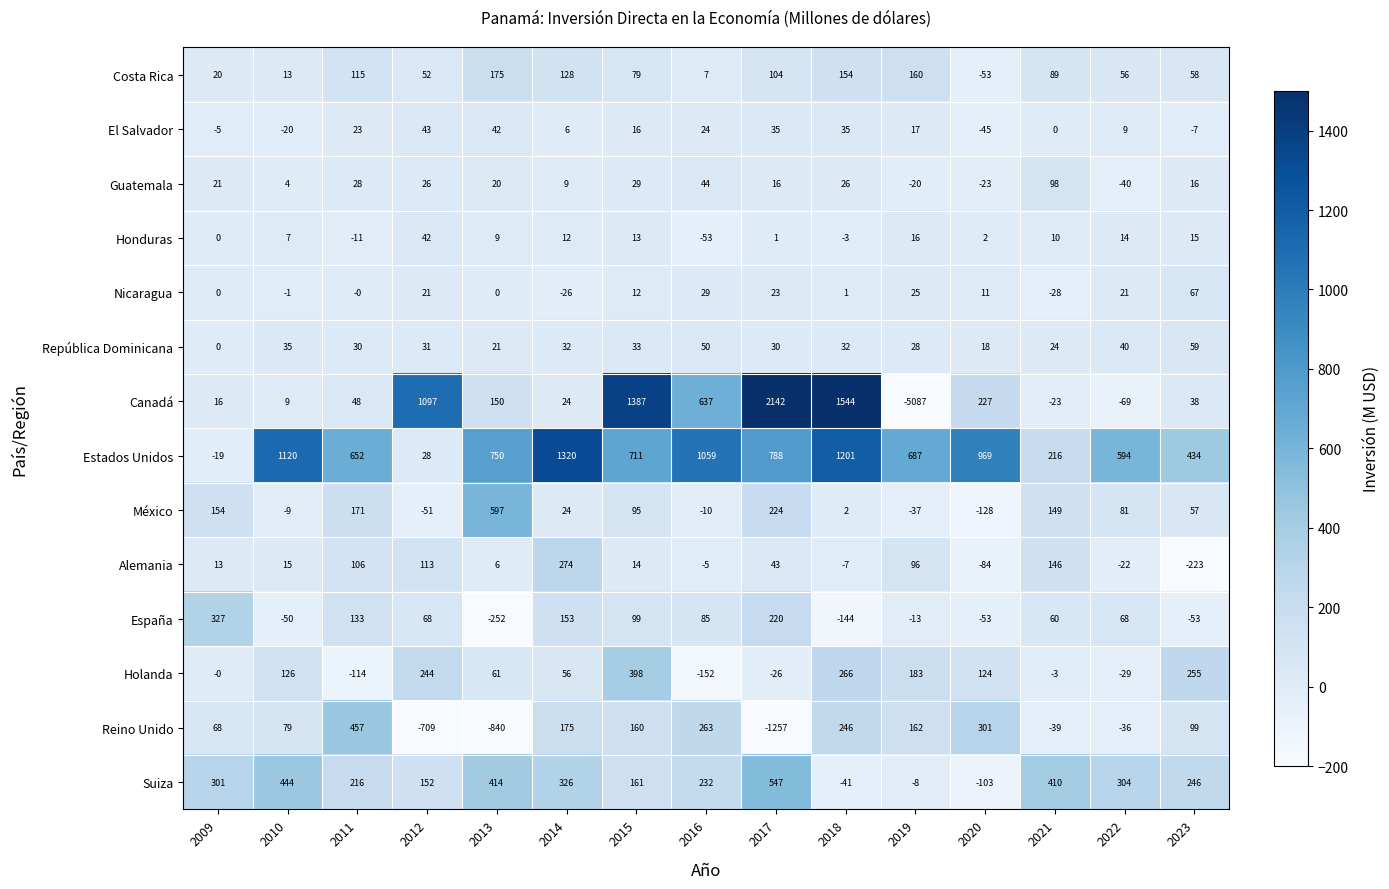

Is the value of España at 2023 greater than the value of México at 2019?

No